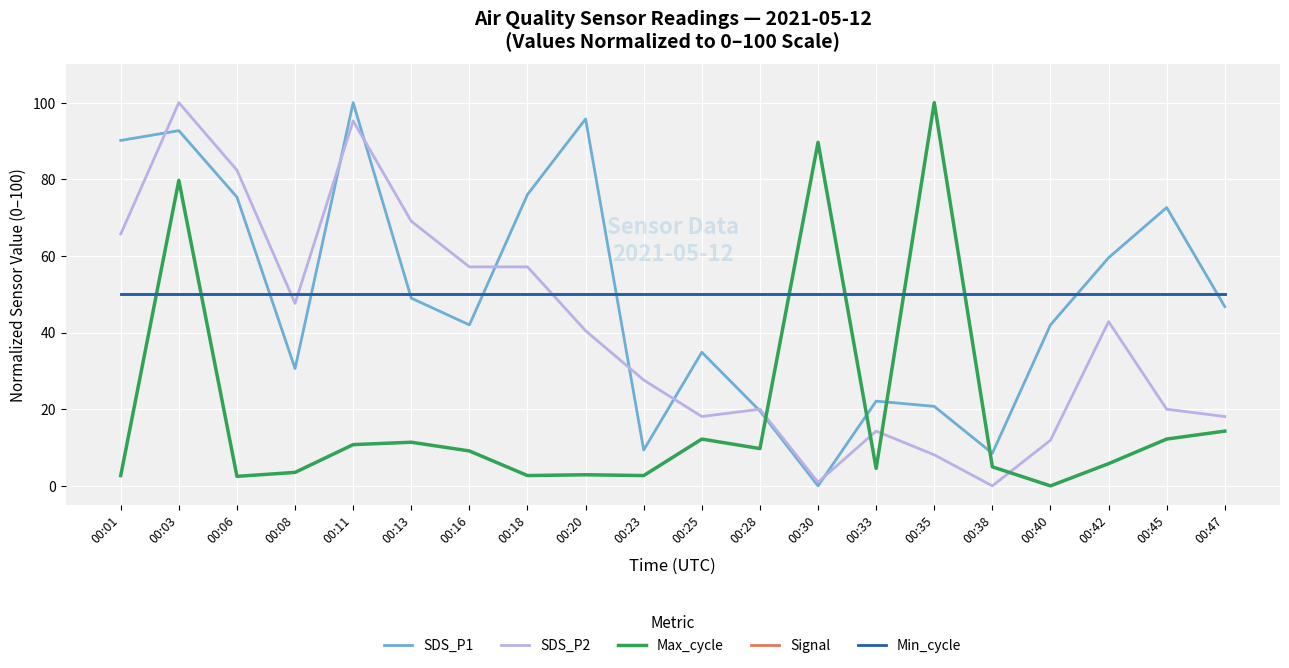

How many lines are shown in the chart?

5